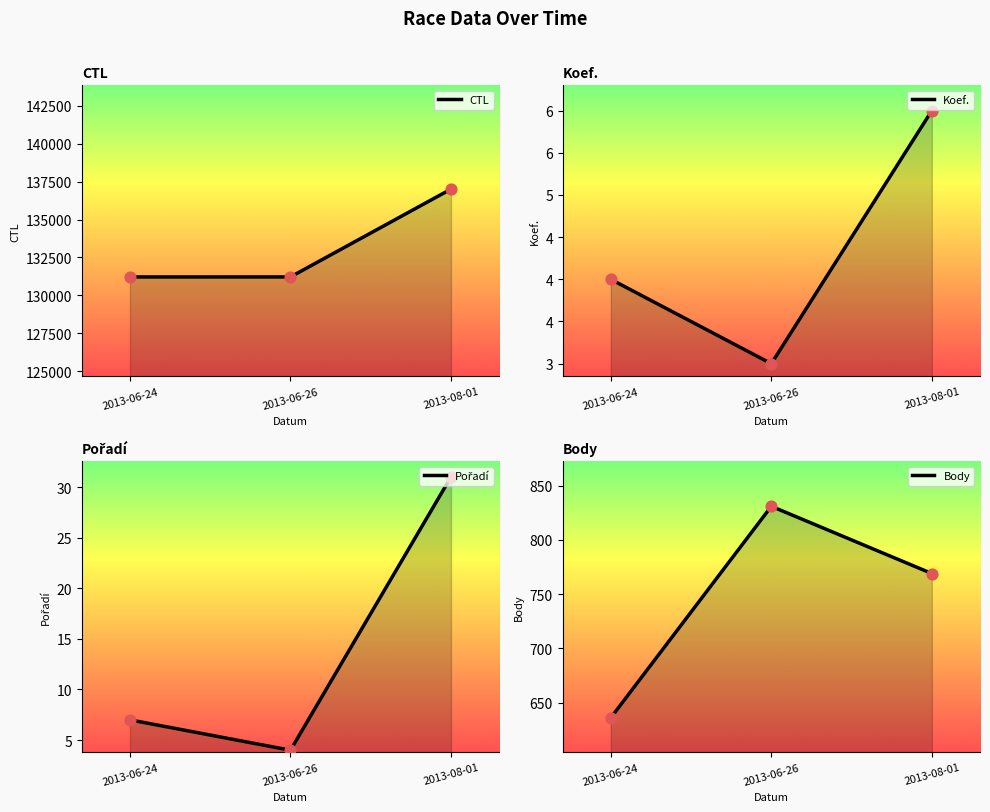

What is the total value across all series at 2013-06-24?

131861